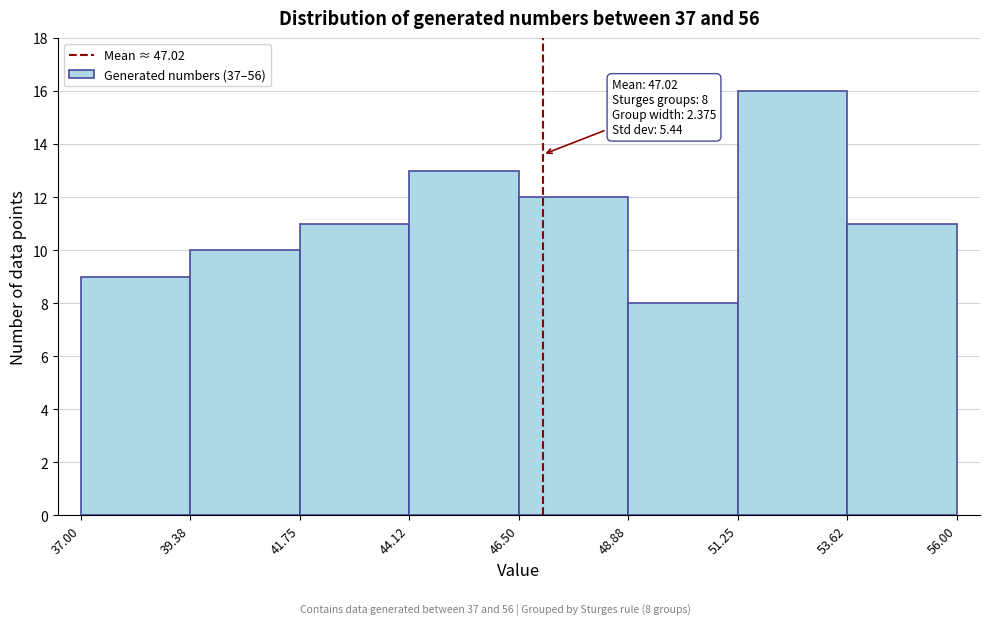

Which range on the x-axis has the tallest bar?

51.25 to 53.62